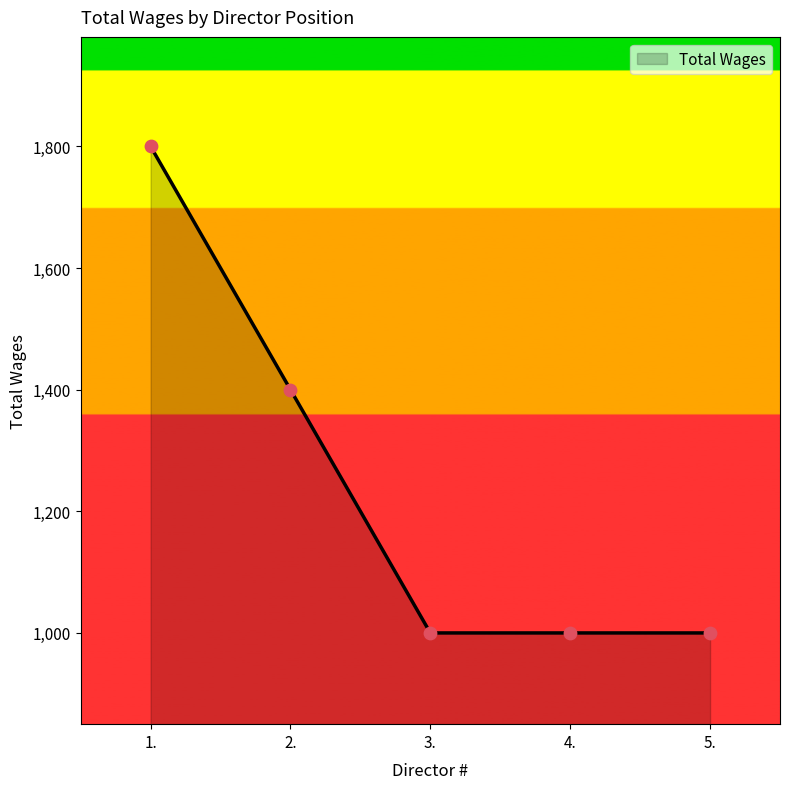

Approximately how many times larger is the value at 5. compared to 3.?

1.0